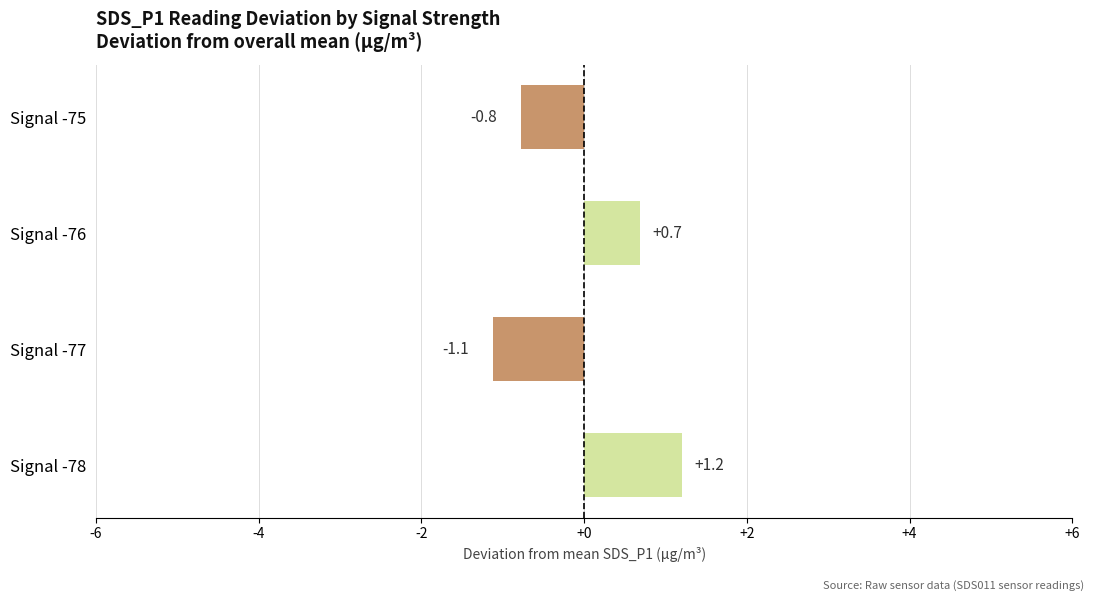

Rank the categories by value from lowest to highest.

Signal -77, Signal -75, Signal -76, Signal -78